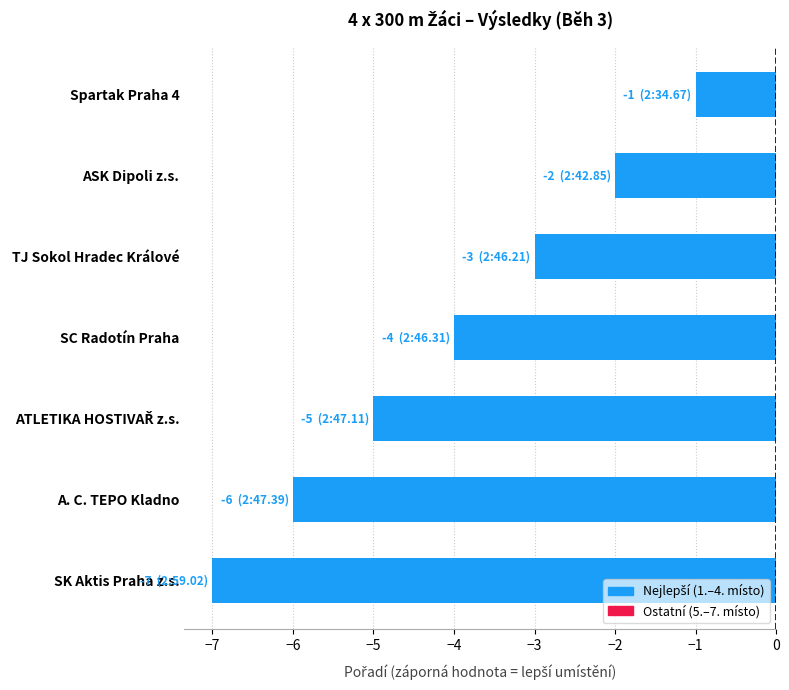

How many series are shown in this chart?

1